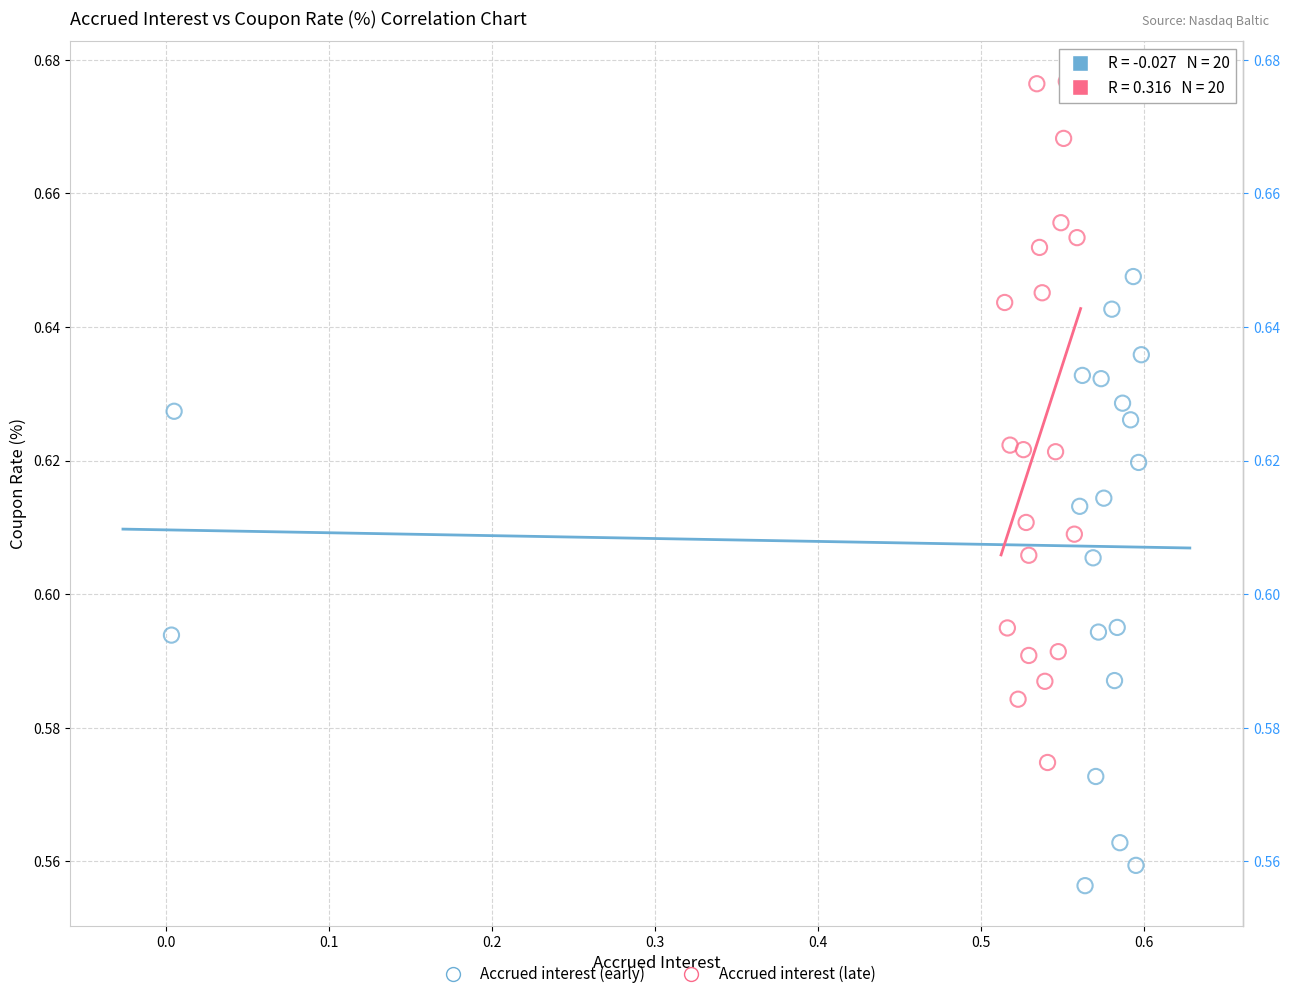

What are all the series names shown in the legend?

Accrued interest (early), Accrued interest (late)